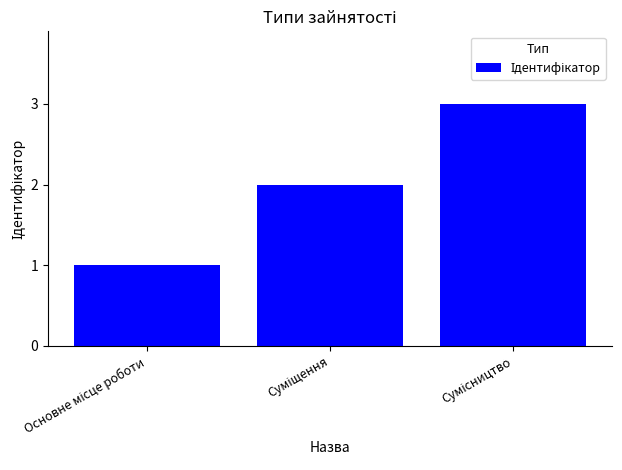

What is the sum of all values?

6